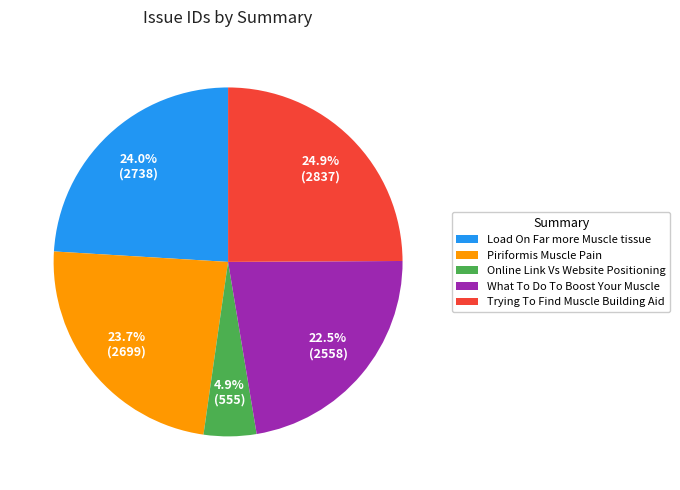

Count the number of slices in the pie.

5